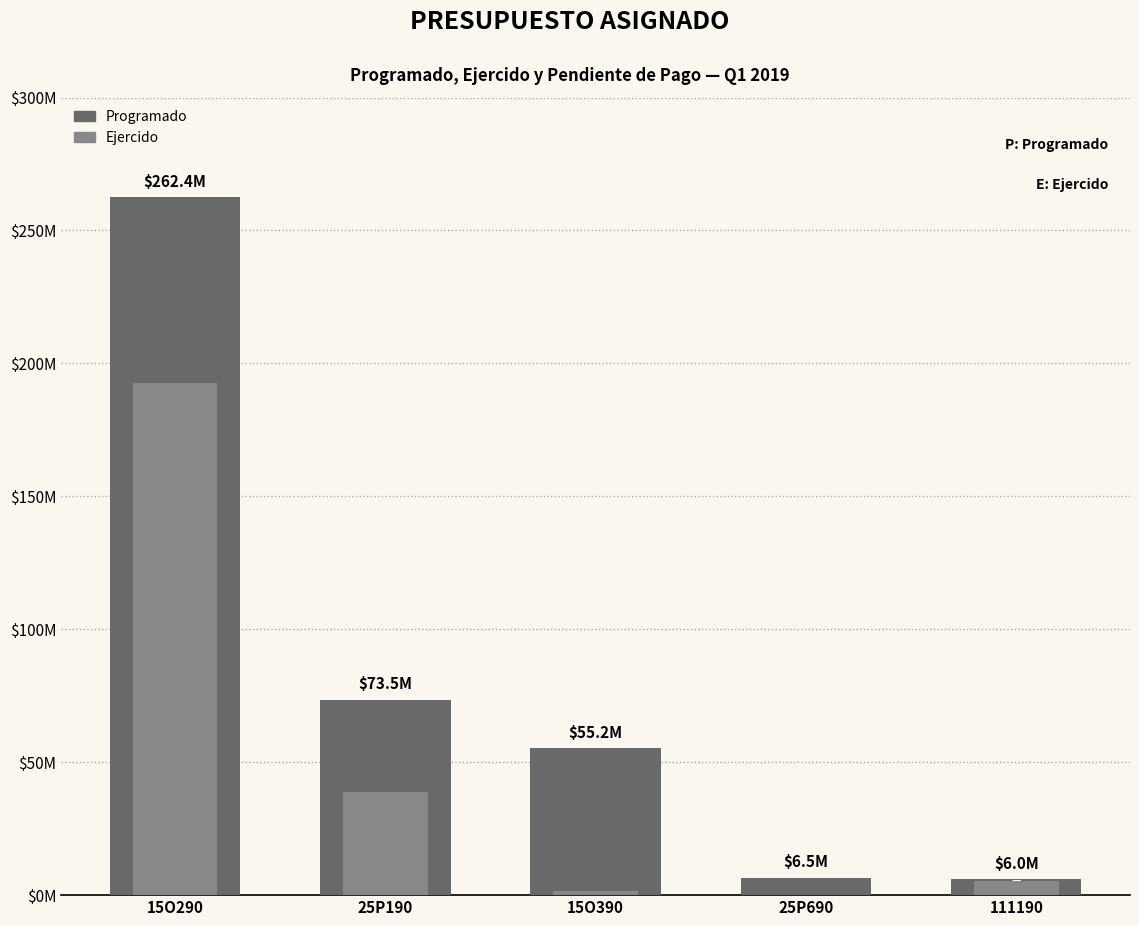

Reading left to right, list all the values displayed in this chart.

Programado: 262444317.8	73516491.5	55249711.7	6546488.5	6002096.0
Ejercido: 192780575.6	38662066.2	1450079.9	0.0	5455601.4